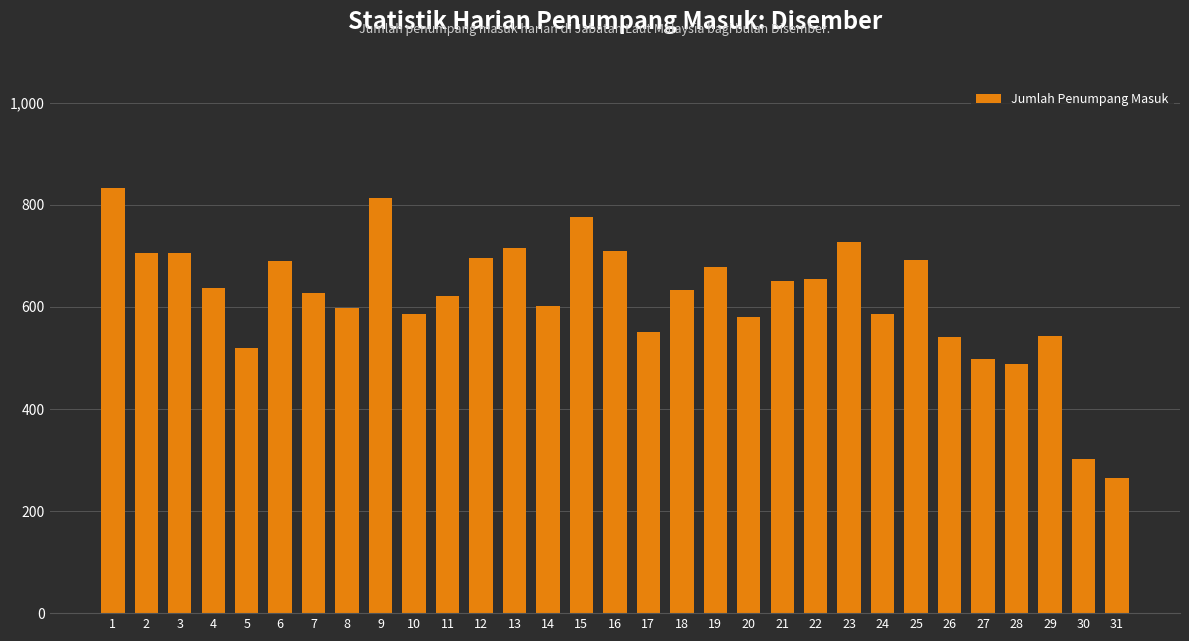

How many bars are there in total?

31